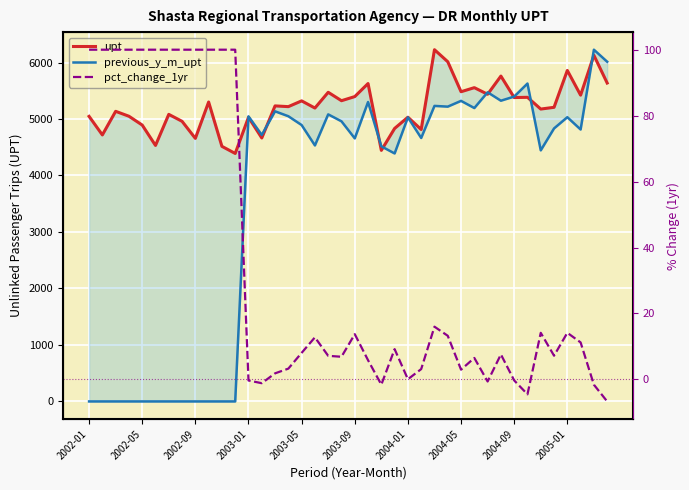

Reading right to left, list all the values displayed in this chart.

upt: 5637.0	6128.0	5422.0	5860.0	5207.0	5176.0	5384.0	5380.0	5760.0	5438.0	5555.0	5483.0	6014.0	6227.0	4814.0	5032.0	4833.0	4445.0	5628.0	5397.0	5324.0	5473.0	5194.0	5321.0	5219.0	5232.0	4664.0	5030.0	4390.0	4516.0	5301.0	4657.0	4959.0	5082.0	4532.0	4893.0	5049.0	5136.0	4718.0	5047.0
previous_y_m_upt: 6014.0	6227.0	4814.0	5032.0	4833.0	4445.0	5628.0	5397.0	5324.0	5473.0	5194.0	5321.0	5219.0	5232.0	4664.0	5030.0	4390.0	4516.0	5301.0	4657.0	4959.0	5082.0	4532.0	4893.0	5049.0	5136.0	4718.0	5047.0	0.0	0.0	0.0	0.0	0.0	0.0	0.0	0.0	0.0	0.0	0.0	0.0
pct_change_1yr: -6.7	-1.6	11.2	14.1	7.2	14.1	-4.5	-0.3	7.6	-0.6	6.5	3.0	13.2	16.0	3.1	0.0	9.2	-1.6	5.8	13.7	6.9	7.1	12.8	8.0	3.3	1.8	-1.2	-0.3	100.0	100.0	100.0	100.0	100.0	100.0	100.0	100.0	100.0	100.0	100.0	100.0